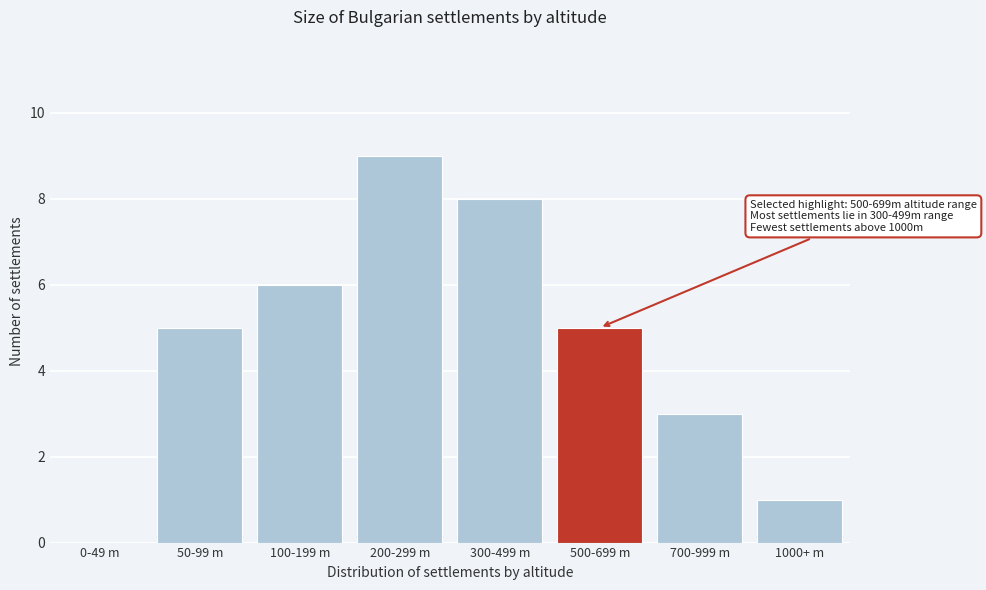

Reading left to right, transcribe all the data shown in this chart.

0-49 m=0	50-99 m=5	100-199 m=6	200-299 m=9	300-499 m=8	500-699 m=5	700-999 m=3	1000+ m=1